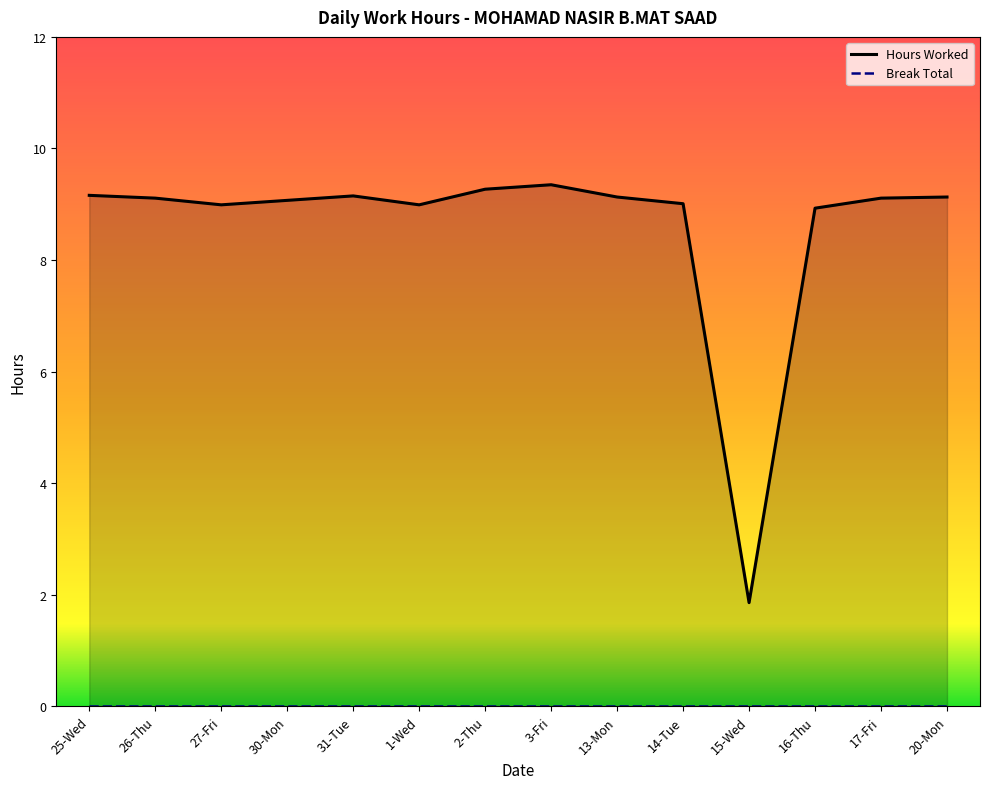

What is the average value?

8.6